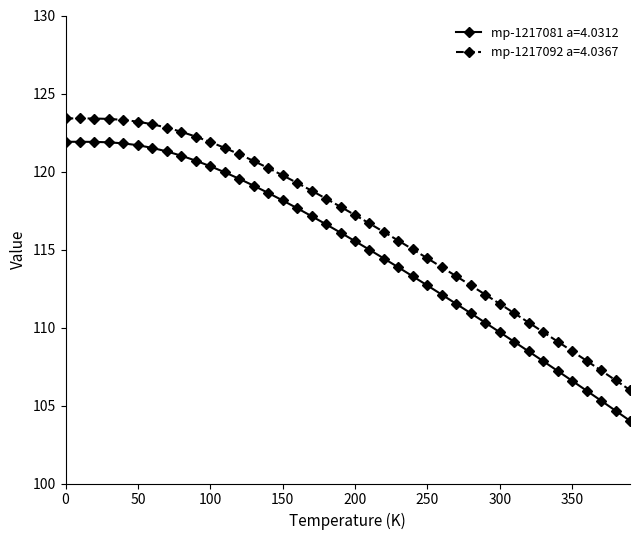

True or false: mp-1217081 a=4.0312 and mp-1217092 a=4.0367 cross at least once.

False